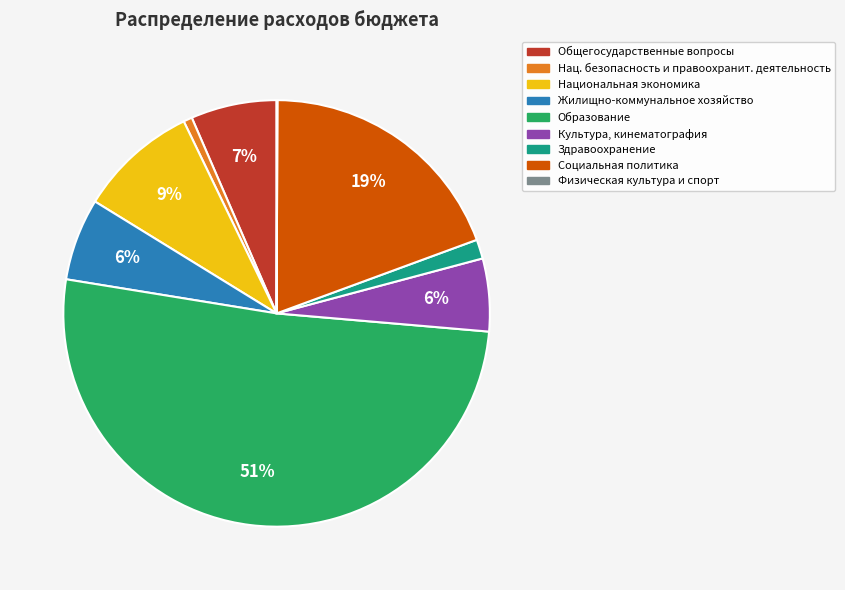

To the nearest percent, what is the average slice percentage?

11%